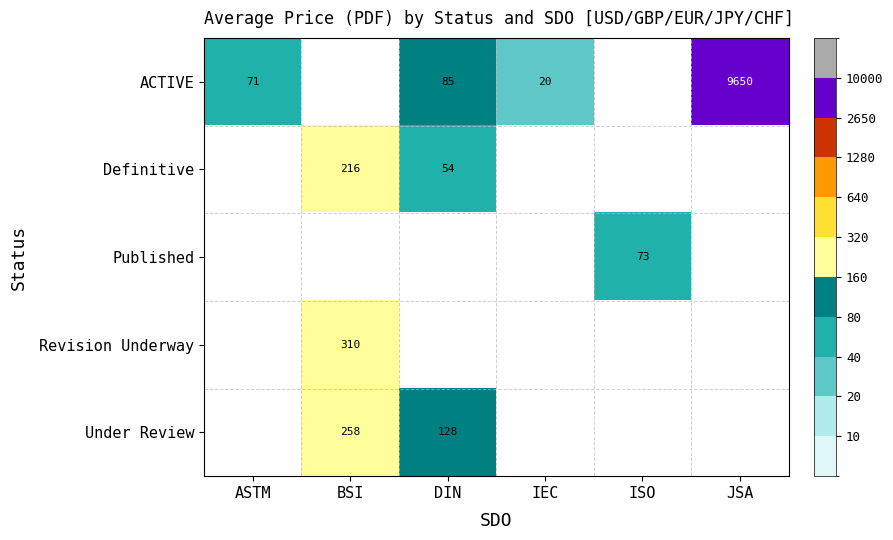

Is the value of Revision Underway at BSI greater than the value of ACTIVE at IEC?

Yes